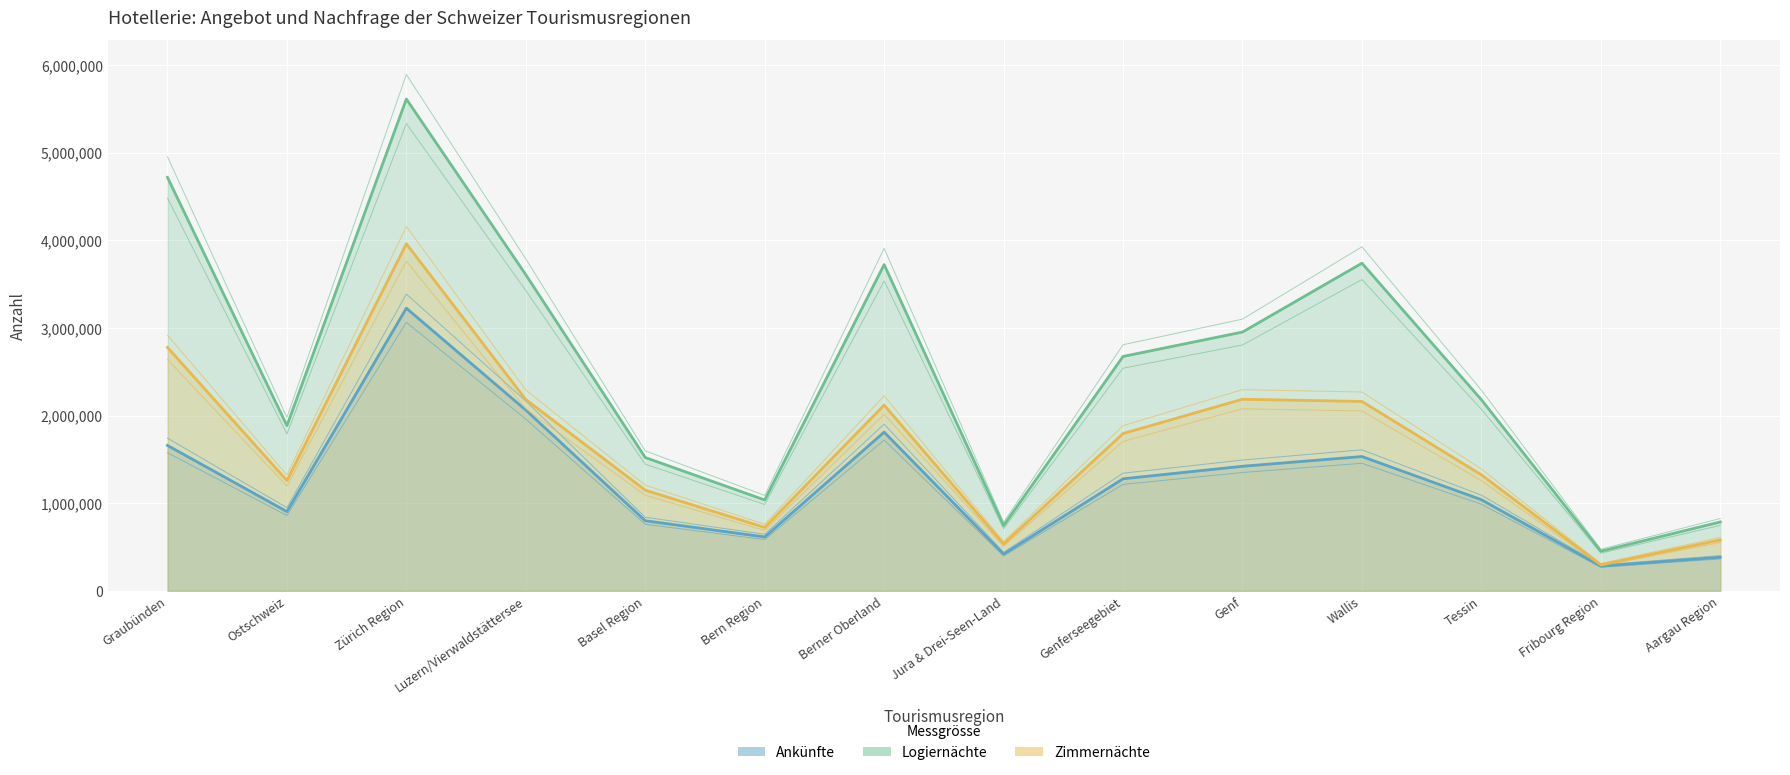

Reading left to right, transcribe all the data shown in this chart.

Ankünfte: Graubünden=1658854	Ostschweiz=904115	Zürich Region=3224627	Luzern/Vierwaldstättersee=2061973	Basel Region=799572	Bern Region=614760	Berner Oberland=1810687	Jura & Drei-Seen-Land=418721	Genferseegebiet=1278185	Genf=1421067	Wallis=1532132	Tessin=1039753	Fribourg Region=281938	Aargau Region=383037
Logiernächte: Graubünden=4717301	Ostschweiz=1885080	Zürich Region=5611519	Luzern/Vierwaldstättersee=3606647	Basel Region=1520933	Bern Region=1036596	Berner Oberland=3722045	Jura & Drei-Seen-Land=744994	Genferseegebiet=2674260	Genf=2952659	Wallis=3738426	Tessin=2180345	Fribourg Region=451868	Aargau Region=785803
Zimmernächte: Graubünden=2777229	Ostschweiz=1258533	Zürich Region=3959366	Luzern/Vierwaldstättersee=2182496	Basel Region=1148421	Bern Region=723320	Berner Oberland=2119212	Jura & Drei-Seen-Land=534969	Genferseegebiet=1794651	Genf=2186032	Wallis=2160556	Tessin=1323881	Fribourg Region=297248	Aargau Region=580795